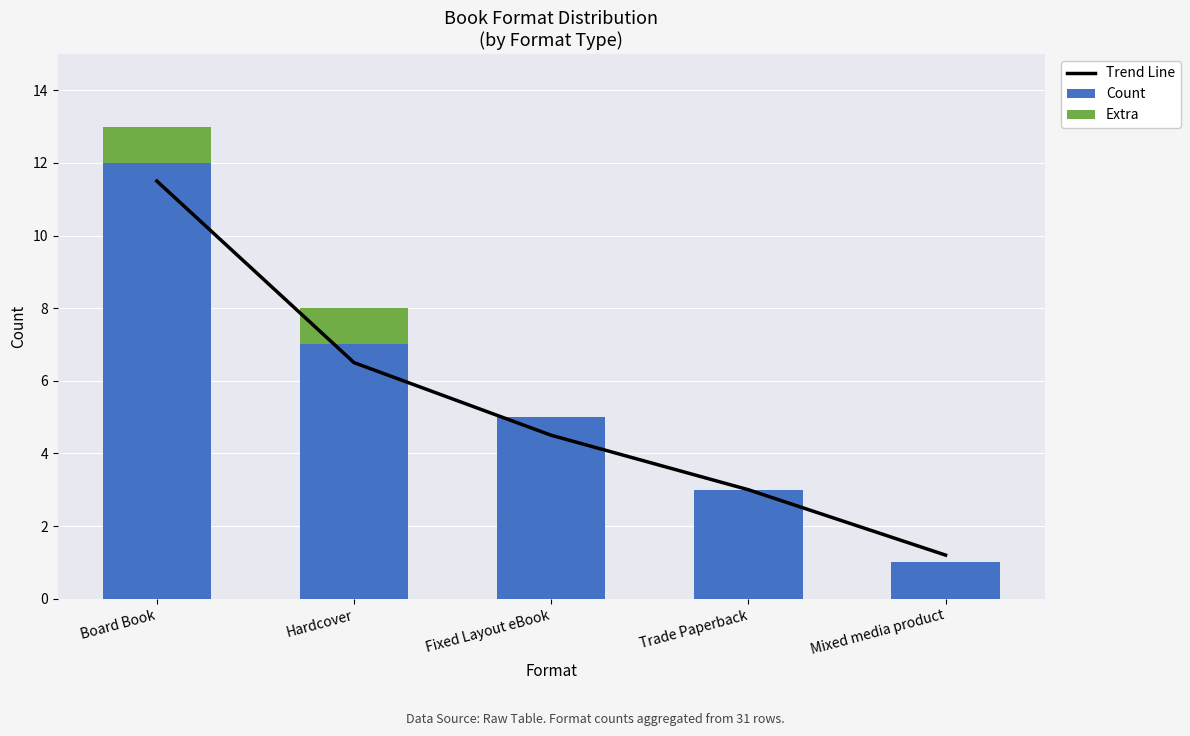

At which label does Trend Line first exceed 4?

Board Book